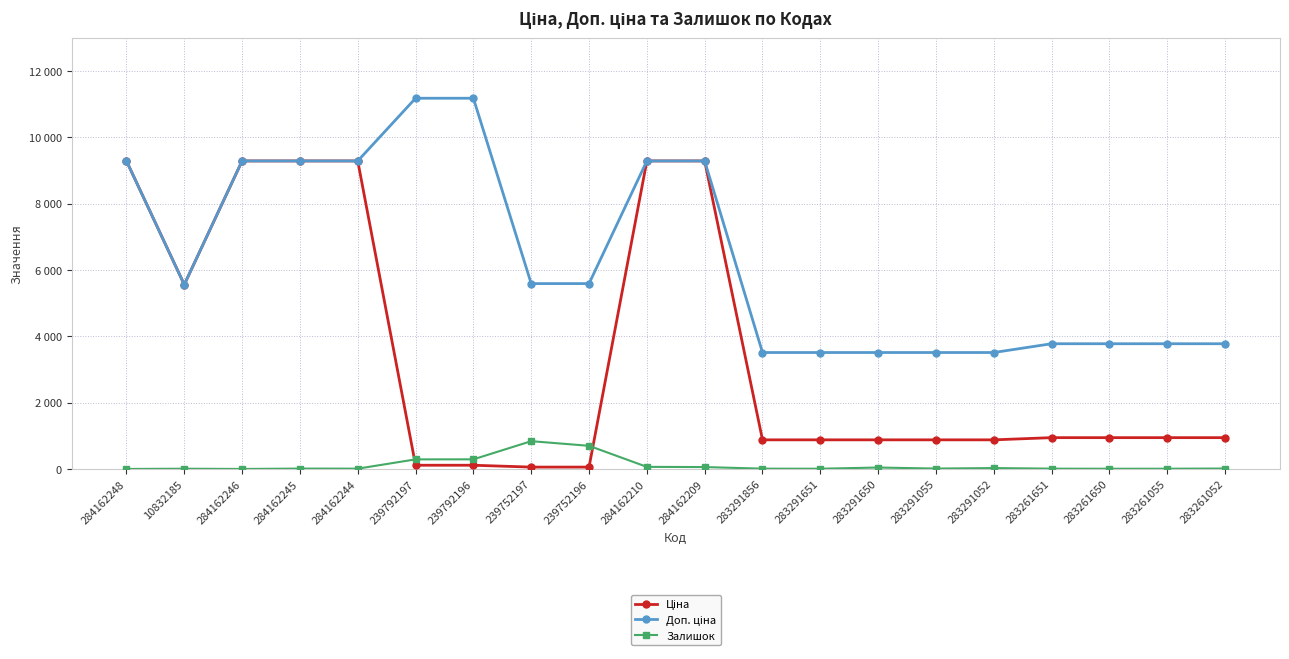

Is it true that Ціна equals 1357.6 at 283291052?

False